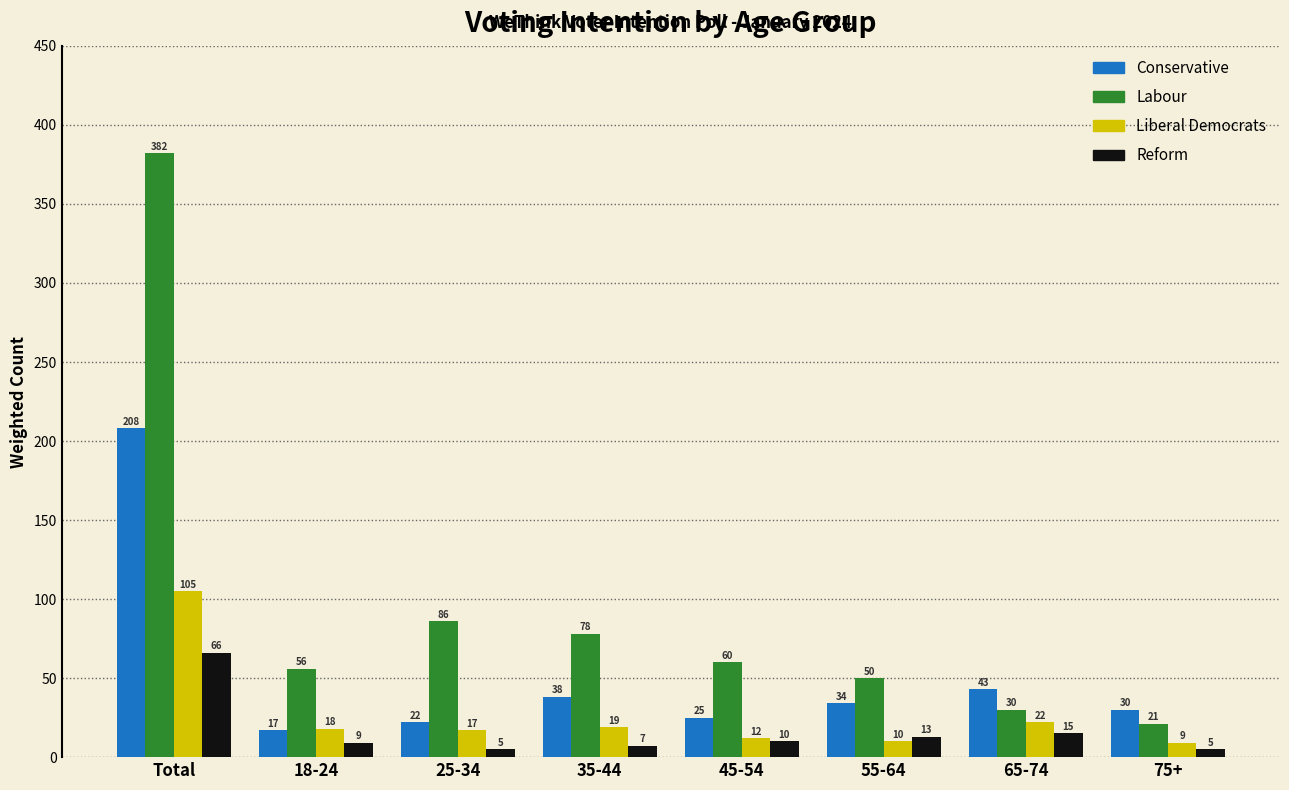

True or false: Conservative has a value of 30 at 75+.

True